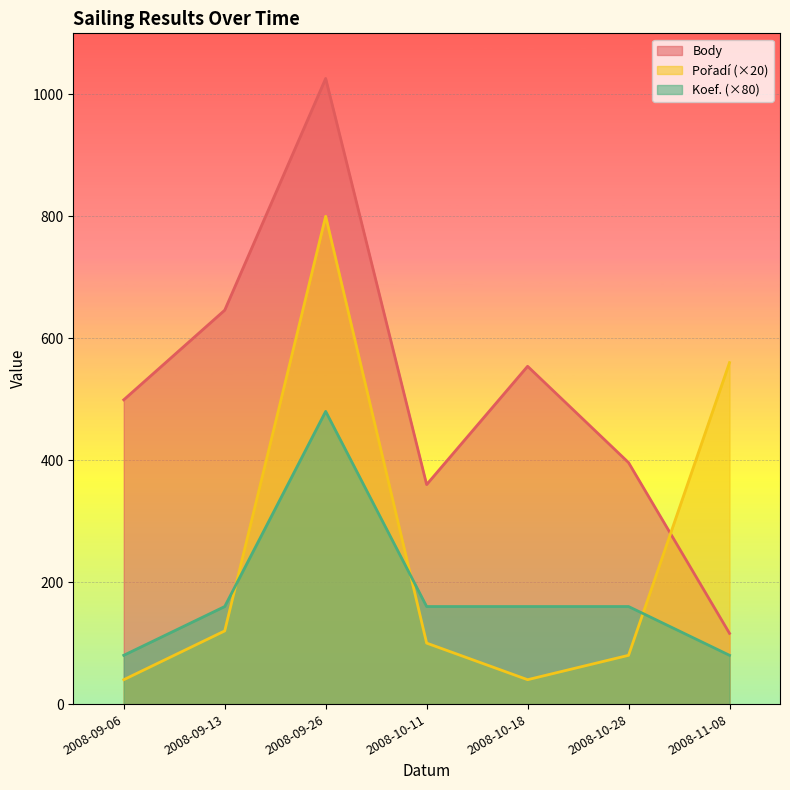

What is the label of the 4th point from the right?

2008-10-11